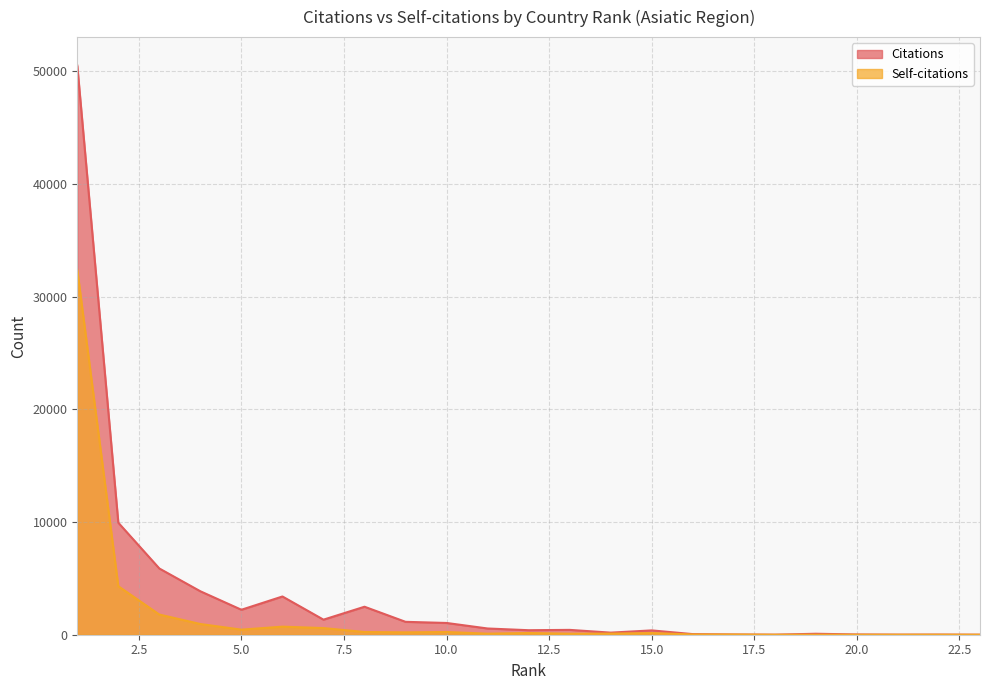

Between 7 and 10, which series saw the biggest shift?

Self-citations